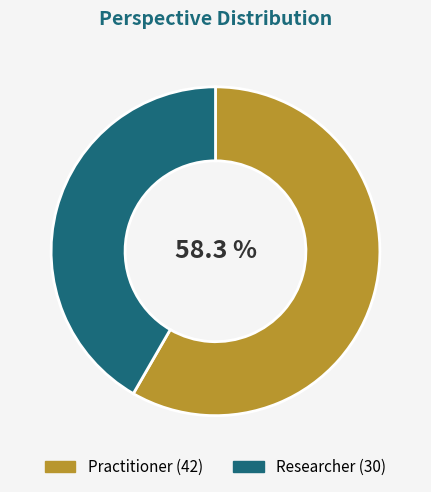

How many segments does this pie chart have?

2